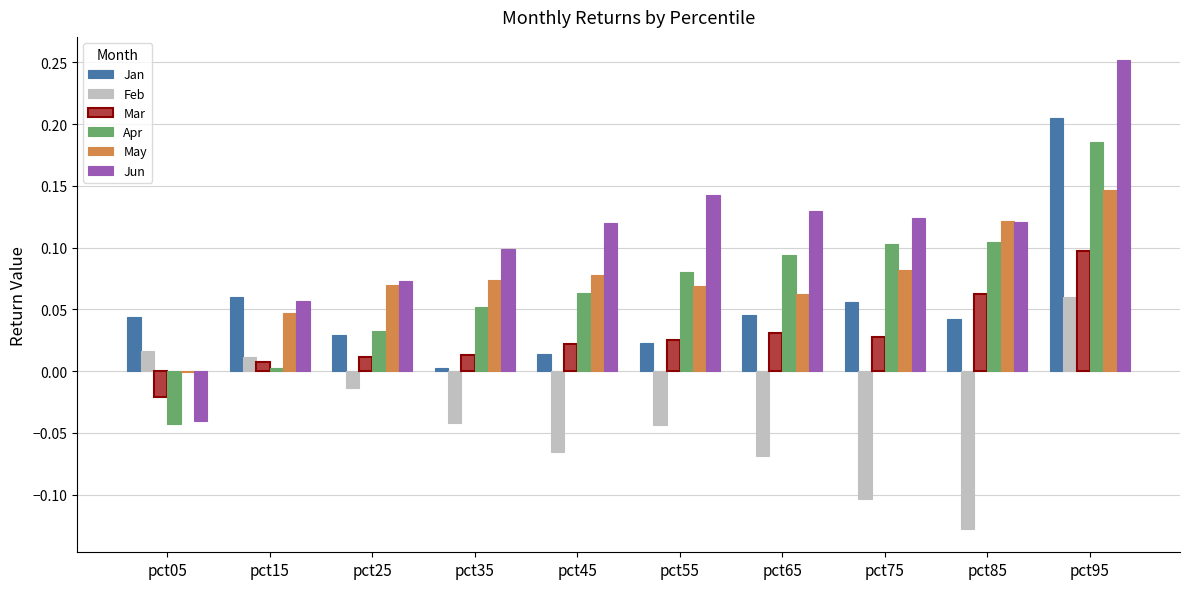

At which category does the chart reach its peak across all series?

pct95